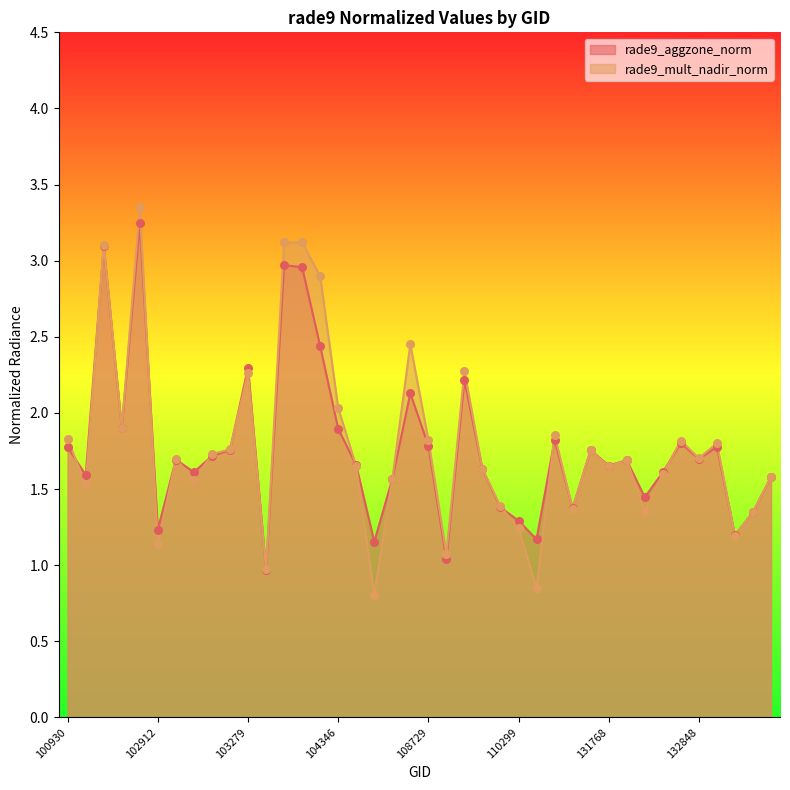

What are all the series names shown in the legend?

rade9_aggzone_norm, rade9_mult_nadir_norm